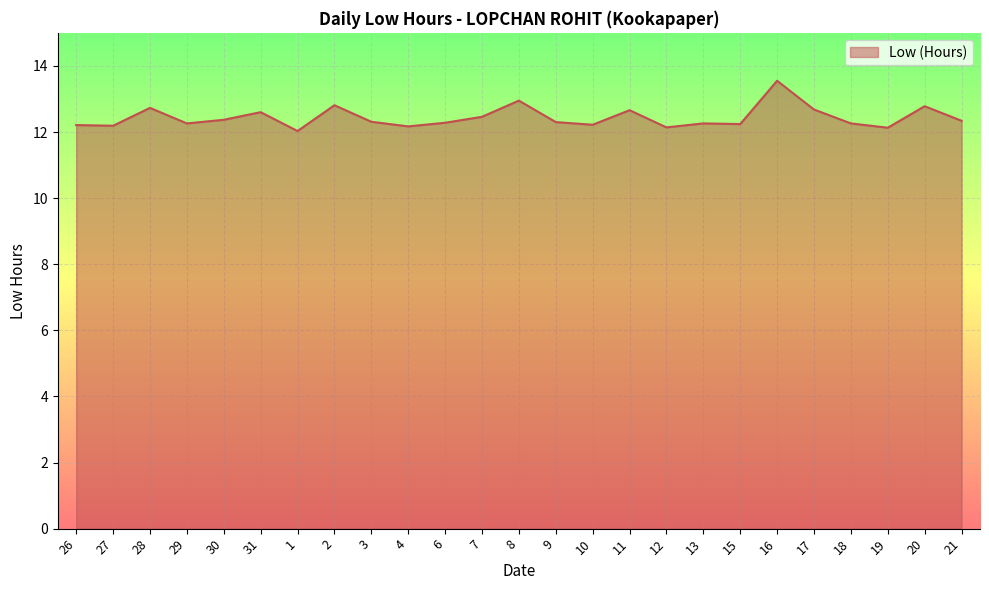

Does the chart display data point markers on the line(s)?

No